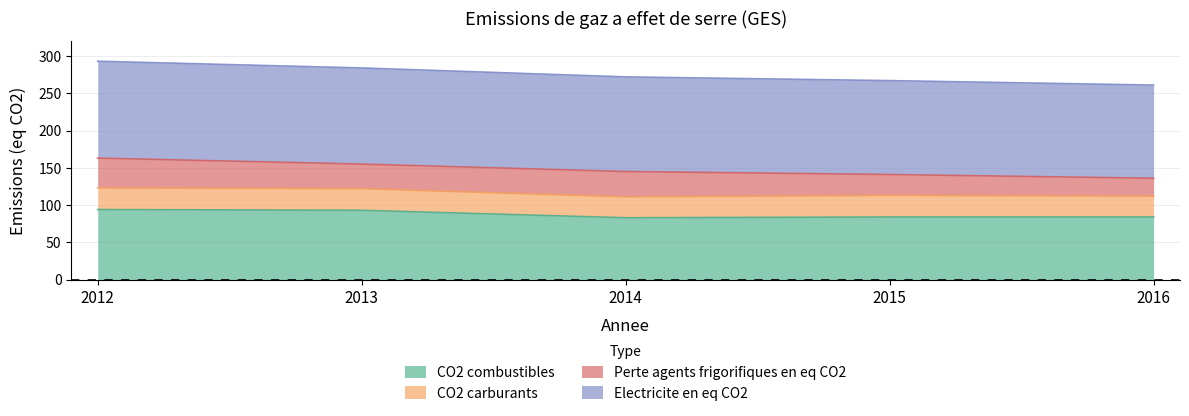

Is it true that CO2 combustibles equals 84 at 2016?

True